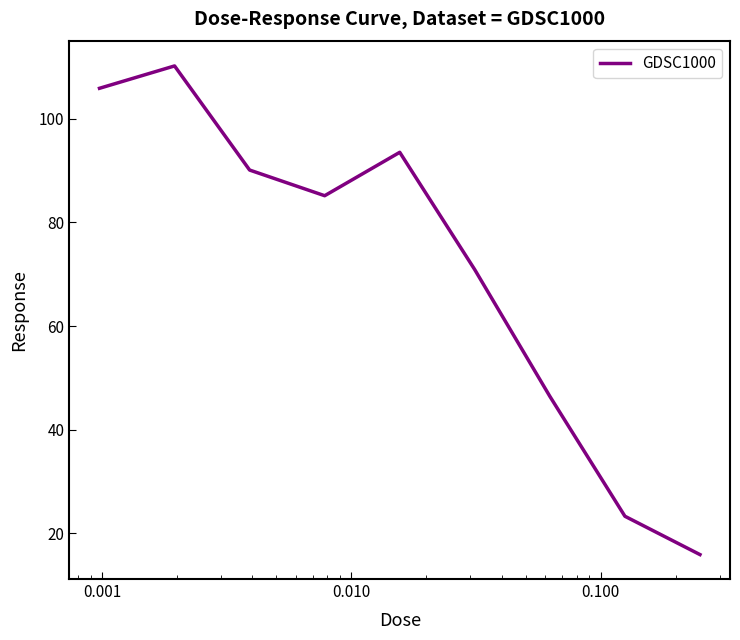

How many series are shown in this chart?

1